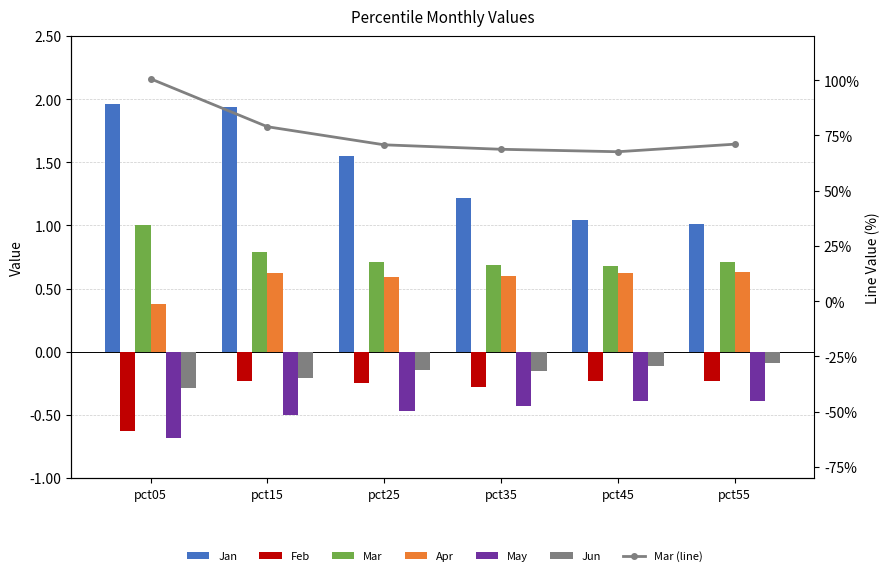

Rank the categories by Feb value from lowest to highest.

pct05, pct35, pct25, pct45, pct55, pct15